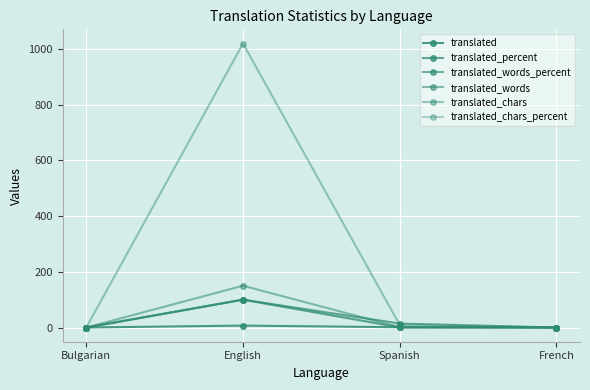

At which category does the chart reach its peak across all series?

English